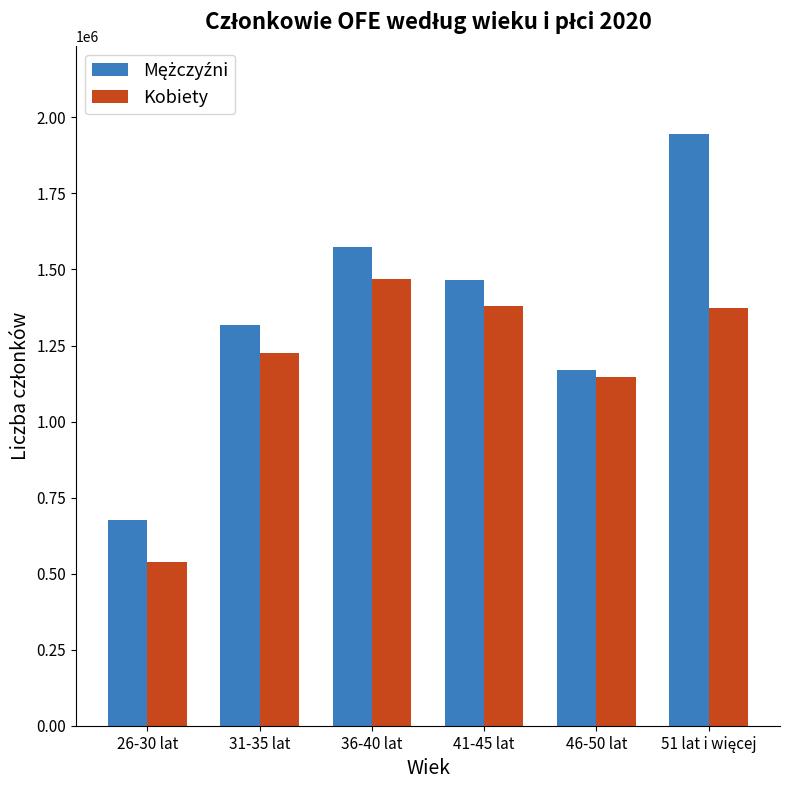

What is the difference between the maximum and second lowest values in the Kobiety series?

320415